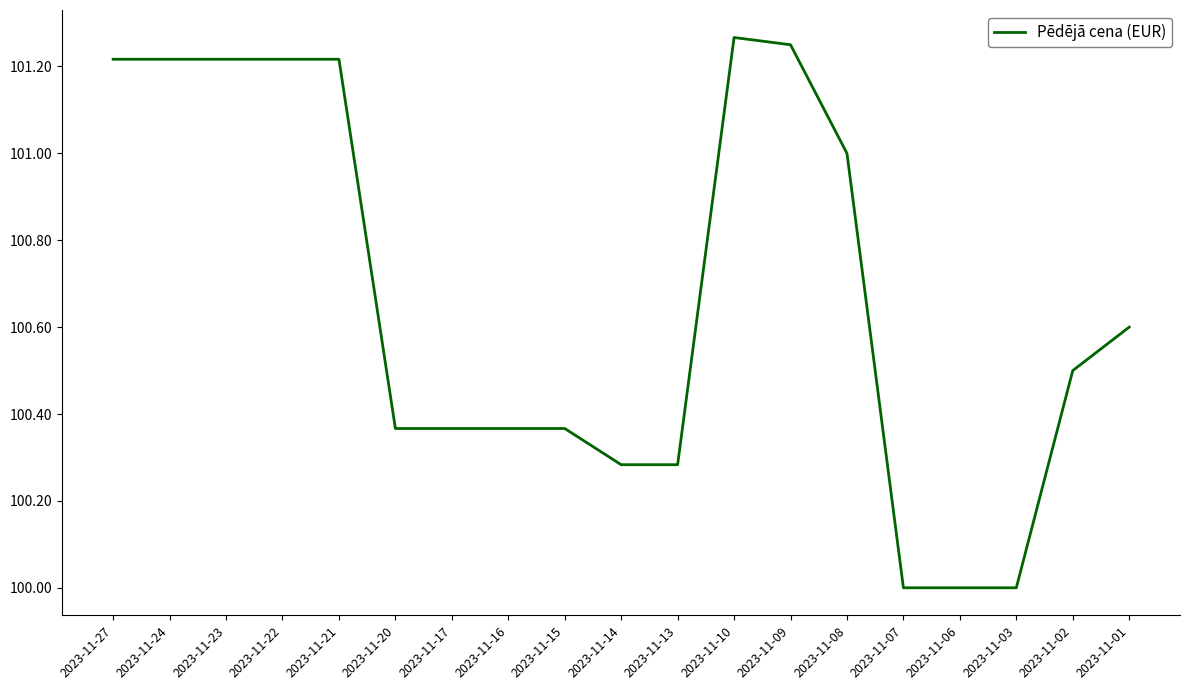

What is the difference between the maximum and minimum values?

1.3